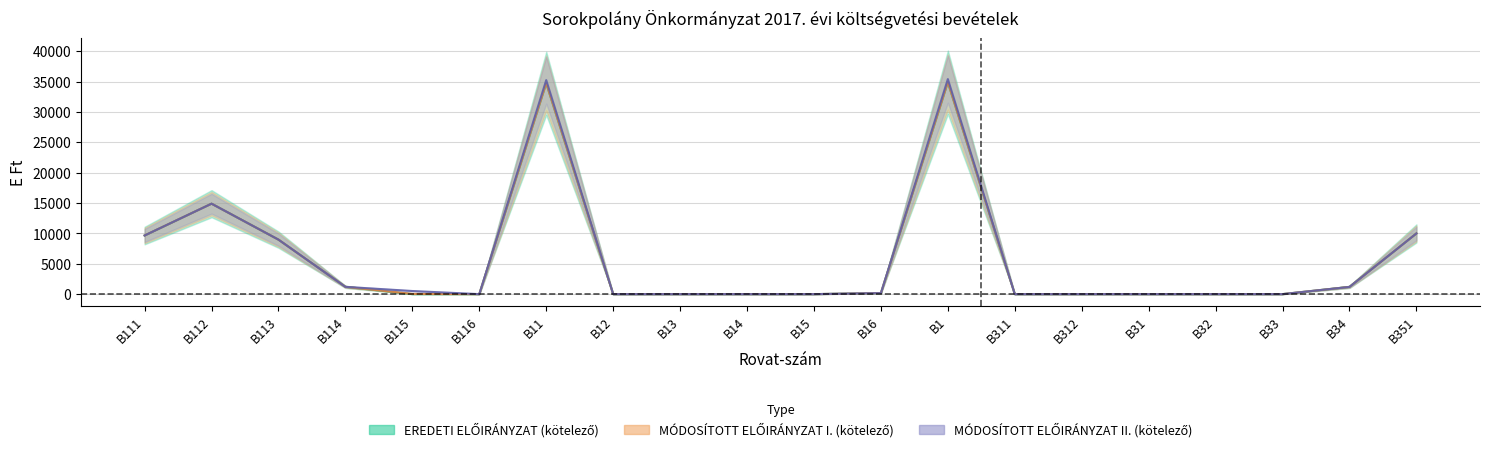

Which category has the lowest value across all series?

B115